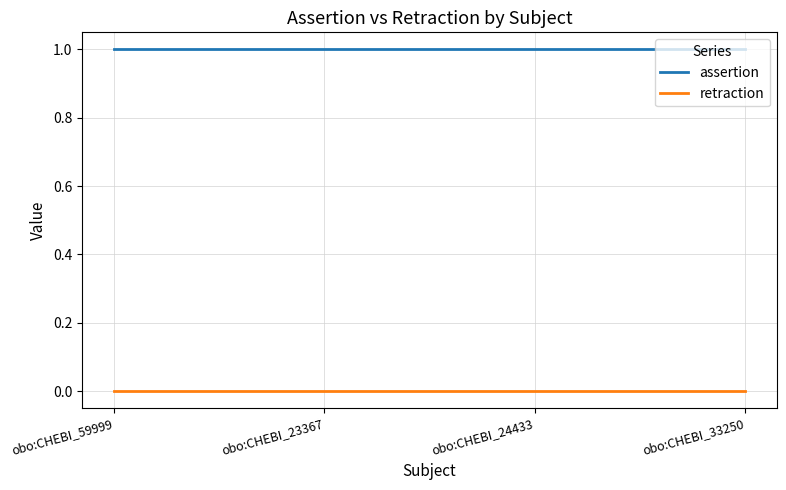

Rank the series by their maximum value, from lowest to highest.

retraction, assertion